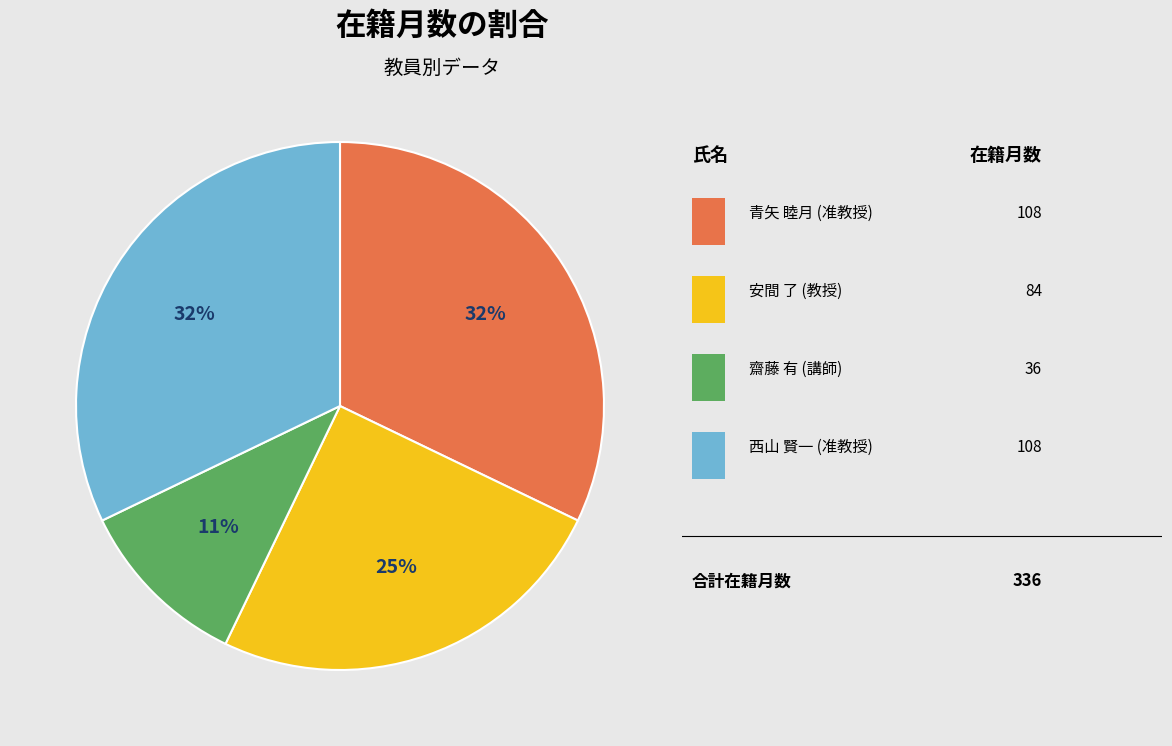

Is there a majority slice in this chart?

No